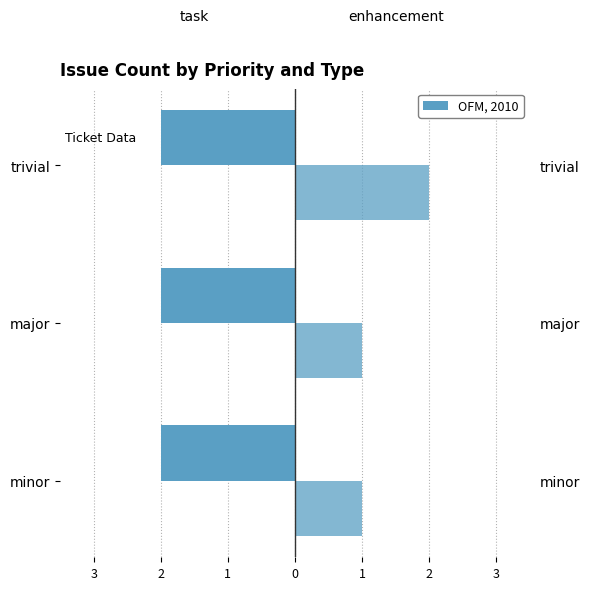

What is the difference between the maximum and minimum values in the enhancement series?

1.0